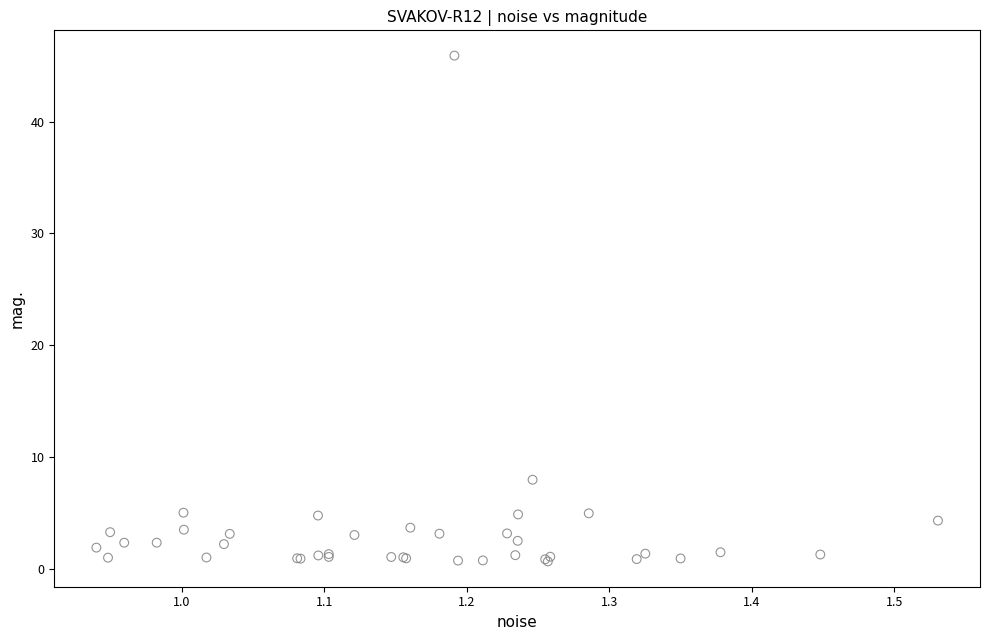

What Y value in the scatter plot is closest to 23?

8.0